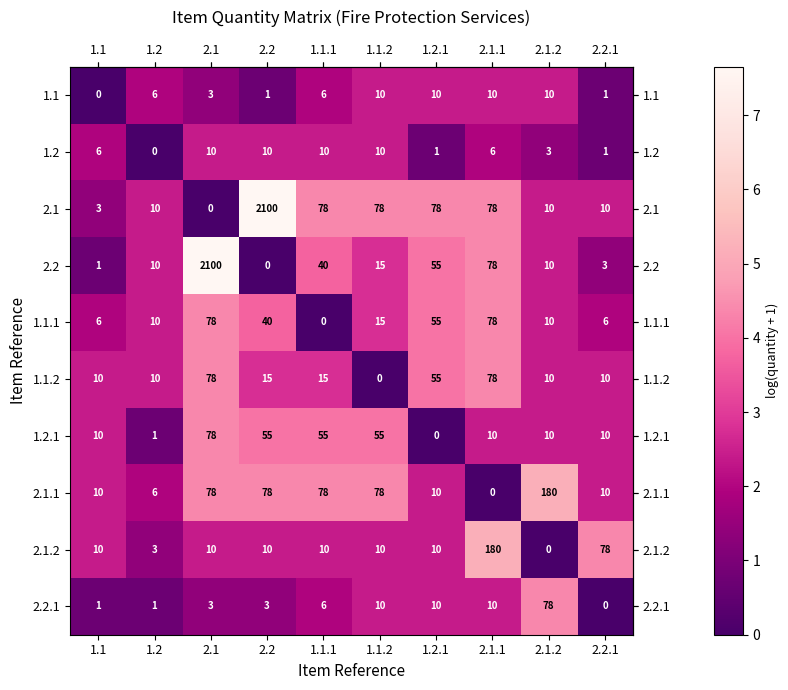

How many categories are shown in the chart?

10